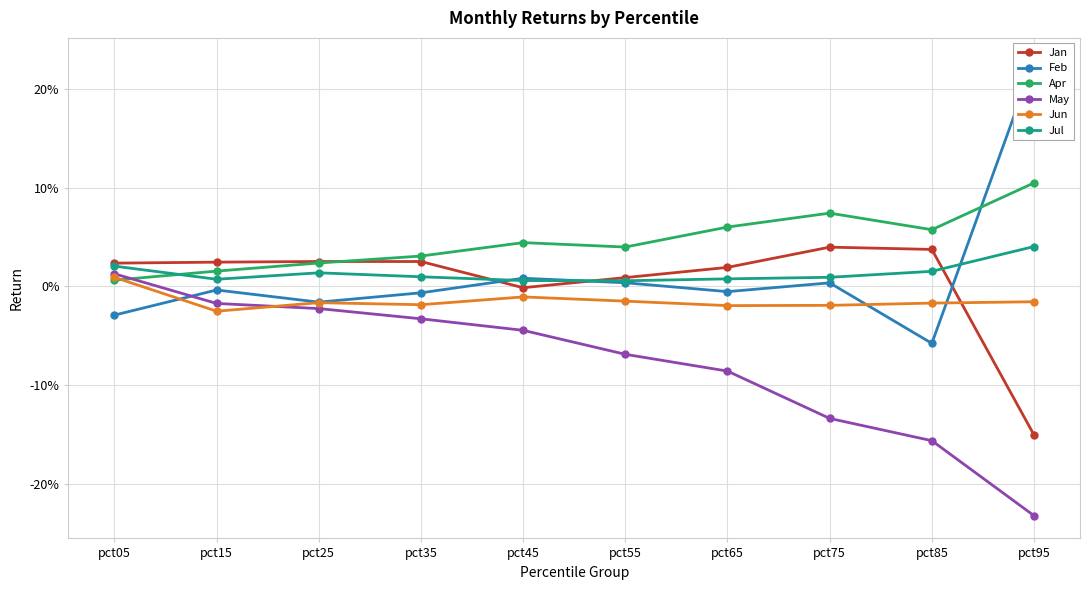

True or false: Jul has more than 1 points higher than both neighbors.

False